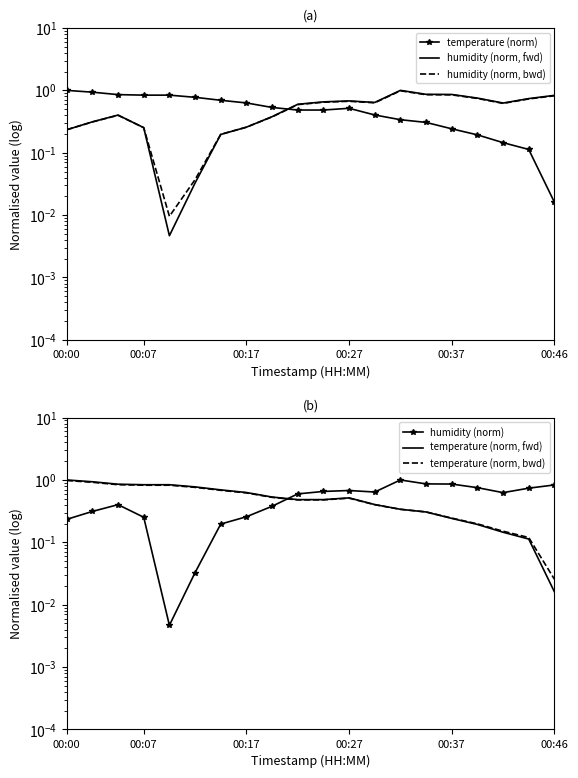

Between 6 and 00:46, which is larger?

00:46